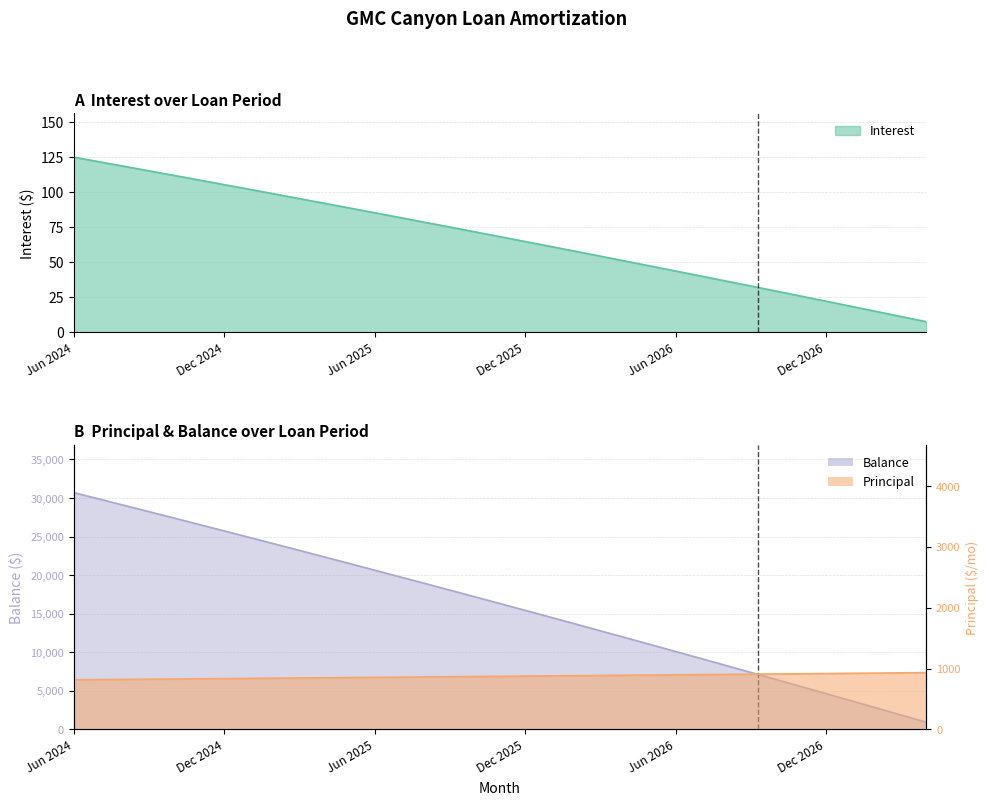

What value does the Interest series have at Jul 2024?

121.5